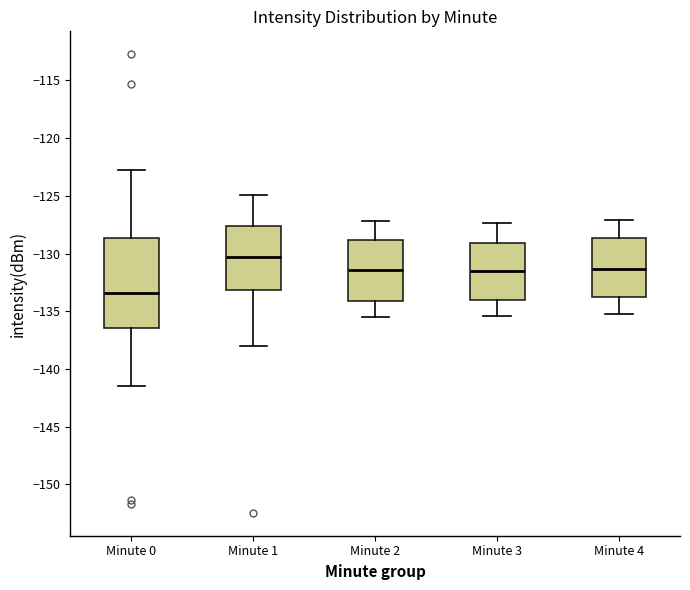

Reading left to right, read every box against the y-axis: the position of its median line, the range the box covers, and the ends of its whiskers. The values are not printed on the chart, so give them approximately, as read against the axis.

Minute 0: median -133.5, box -136.5 to -128.5, whiskers -141.5 to -123.0
Minute 1: median -130.5, box -133.0 to -127.5, whiskers -138.0 to -125.0
Minute 2: median -131.5, box -134.0 to -129.0, whiskers -135.5 to -127.0
Minute 3: median -131.5, box -134.0 to -129.0, whiskers -135.5 to -127.5
Minute 4: median -131.5, box -133.5 to -128.5, whiskers -135.0 to -127.0